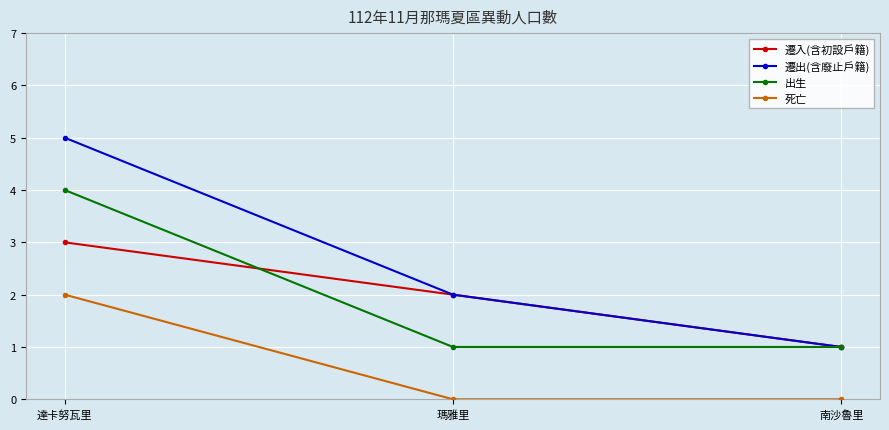

Reading left to right, what are all the values shown in this chart?

遷入(含初設戶籍): 達卡努瓦里=3	瑪雅里=2	南沙魯里=1
遷出(含廢止戶籍): 達卡努瓦里=5	瑪雅里=2	南沙魯里=1
出生: 達卡努瓦里=4	瑪雅里=1	南沙魯里=1
死亡: 達卡努瓦里=2	瑪雅里=0	南沙魯里=0